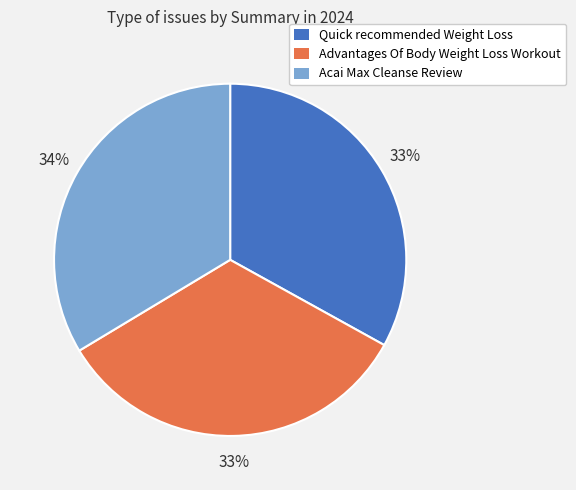

To the nearest percent, what percentage of the pie is Acai Max Cleanse Review?

34%